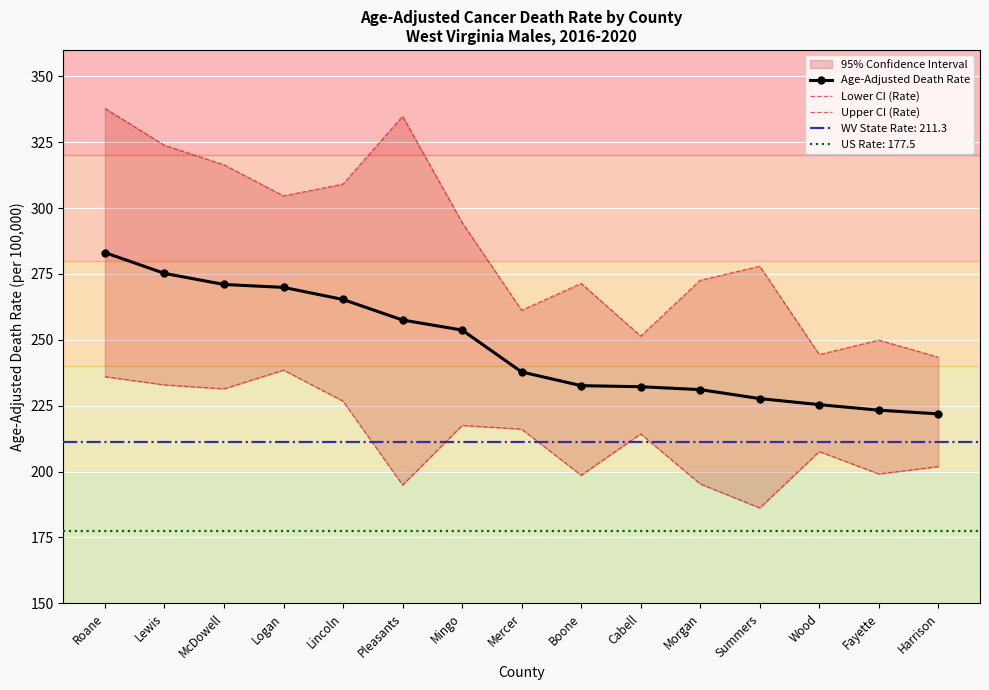

Reading left to right, what are all the values shown in this chart?

Age-Adjusted Death Rate: Roane=283.1	Lewis=275.2	McDowell=271.0	Logan=269.9	Lincoln=265.3	Pleasants=257.5	Mingo=253.7	Mercer=237.8	Boone=232.6	Cabell=232.2	Morgan=231.1	Summers=227.7	Wood=225.4	Fayette=223.3	Harrison=221.9
Lower CI (Rate): Roane=236.0	Lewis=232.9	McDowell=231.4	Logan=238.5	Lincoln=226.7	Pleasants=194.9	Mingo=217.5	Mercer=216.1	Boone=198.6	Cabell=214.3	Morgan=195.3	Summers=186.2	Wood=207.6	Fayette=199.1	Harrison=201.9
Upper CI (Rate): Roane=337.8	Lewis=323.8	McDowell=316.4	Logan=304.6	Lincoln=309.1	Pleasants=334.8	Mingo=294.5	Mercer=261.2	Boone=271.4	Cabell=251.4	Morgan=272.6	Summers=277.9	Wood=244.4	Fayette=249.9	Harrison=243.4